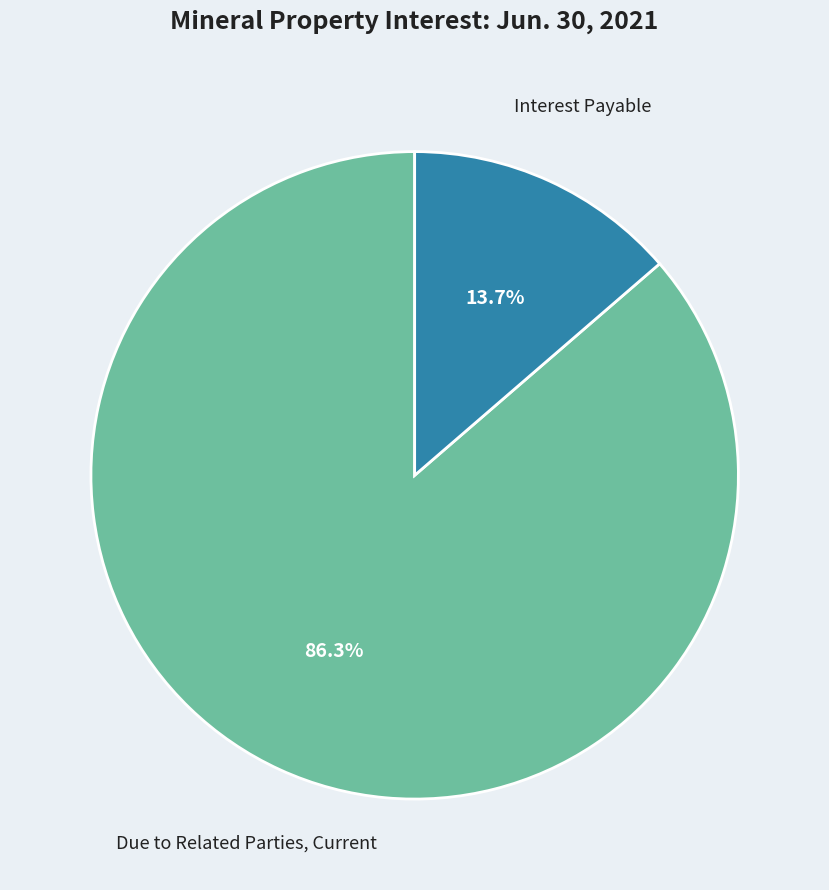

How many segments does this pie chart have?

2